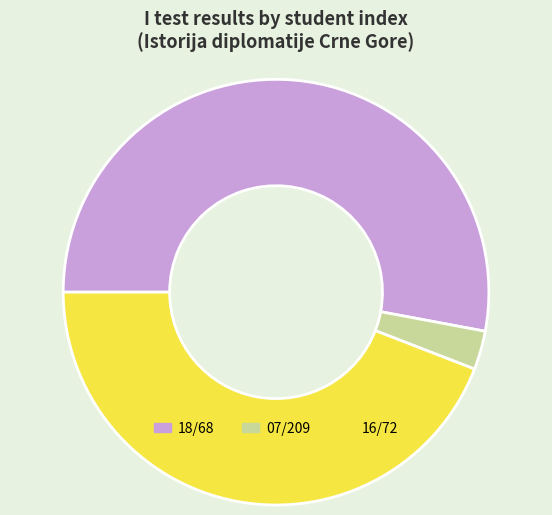

Does 18/68 account for over 50% of the chart?

Yes